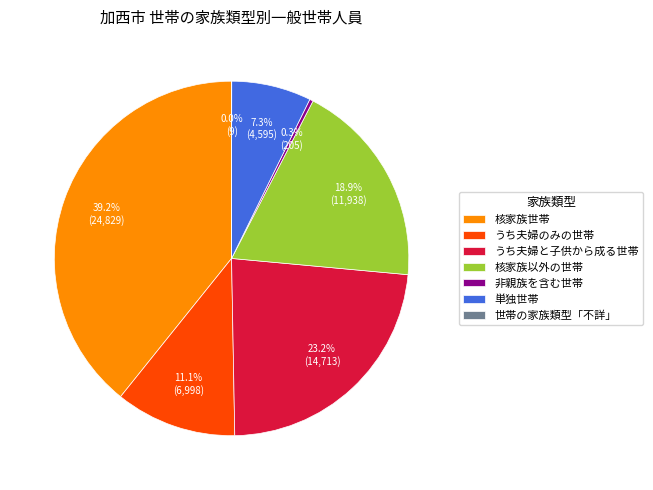

Does 非親族を含む世帯 represent more than half of the total?

No